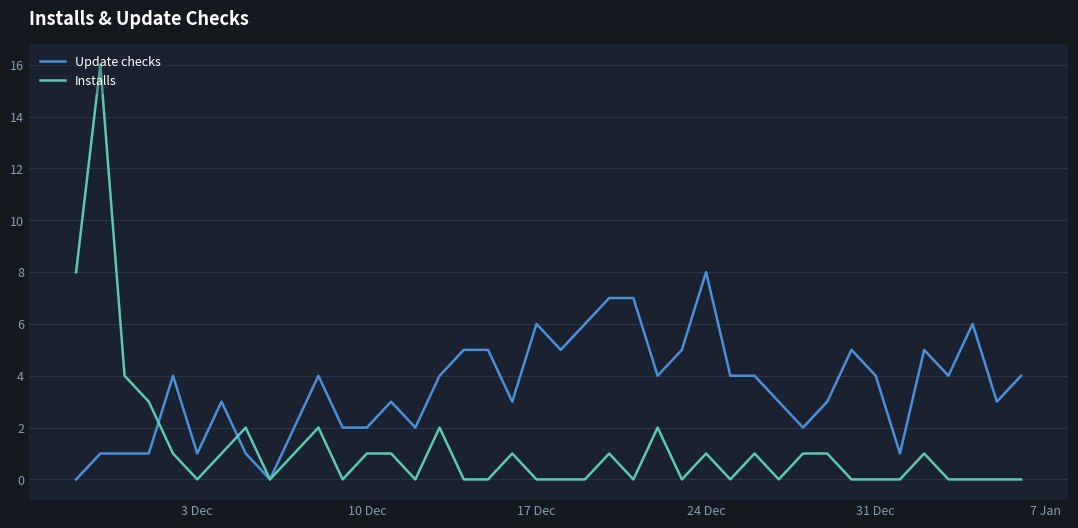

Which series has the widest spread of values?

Installs